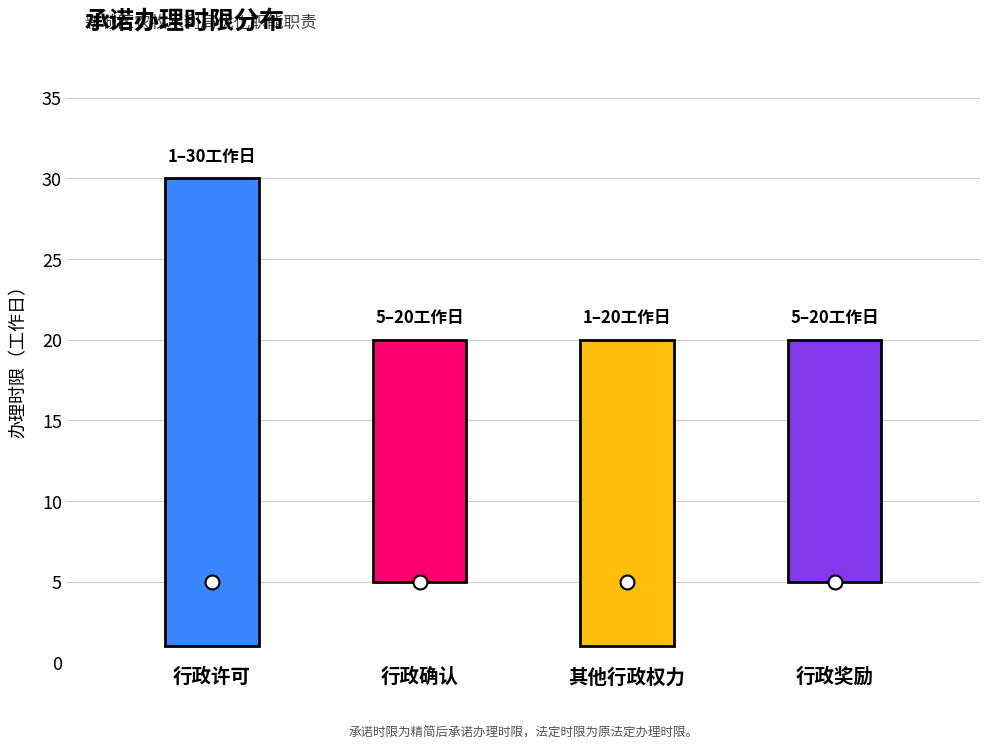

Count the number of data series in this chart.

2